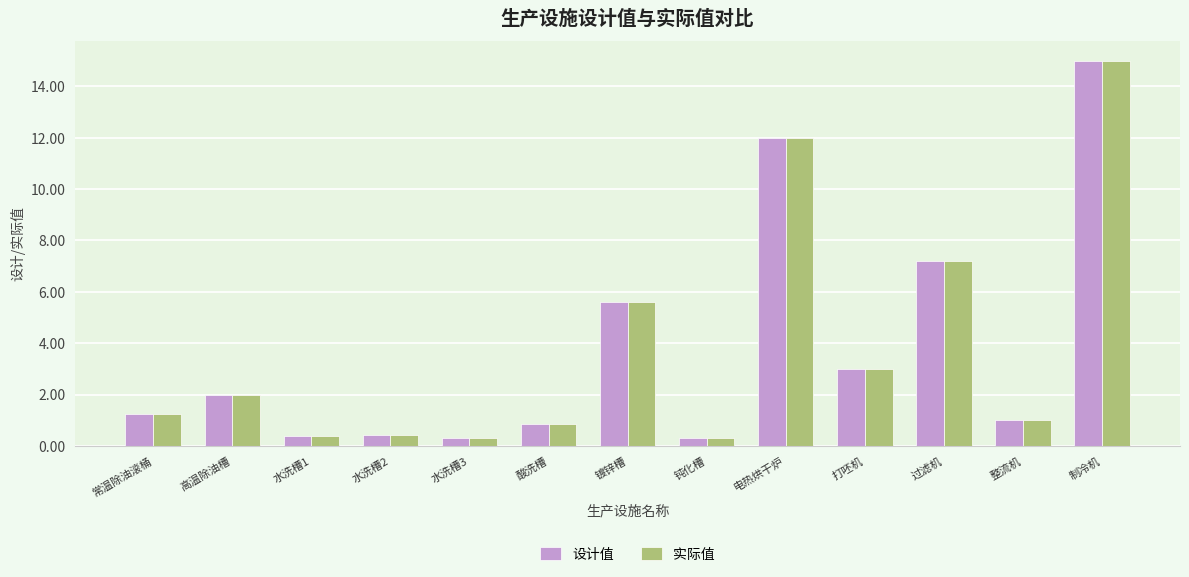

At how many categories does at least one series exceed 4?

4